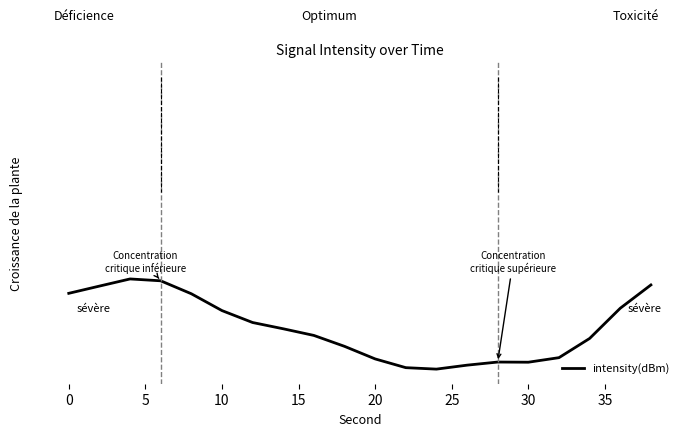

Is this an area chart (filled region under the line)?

No